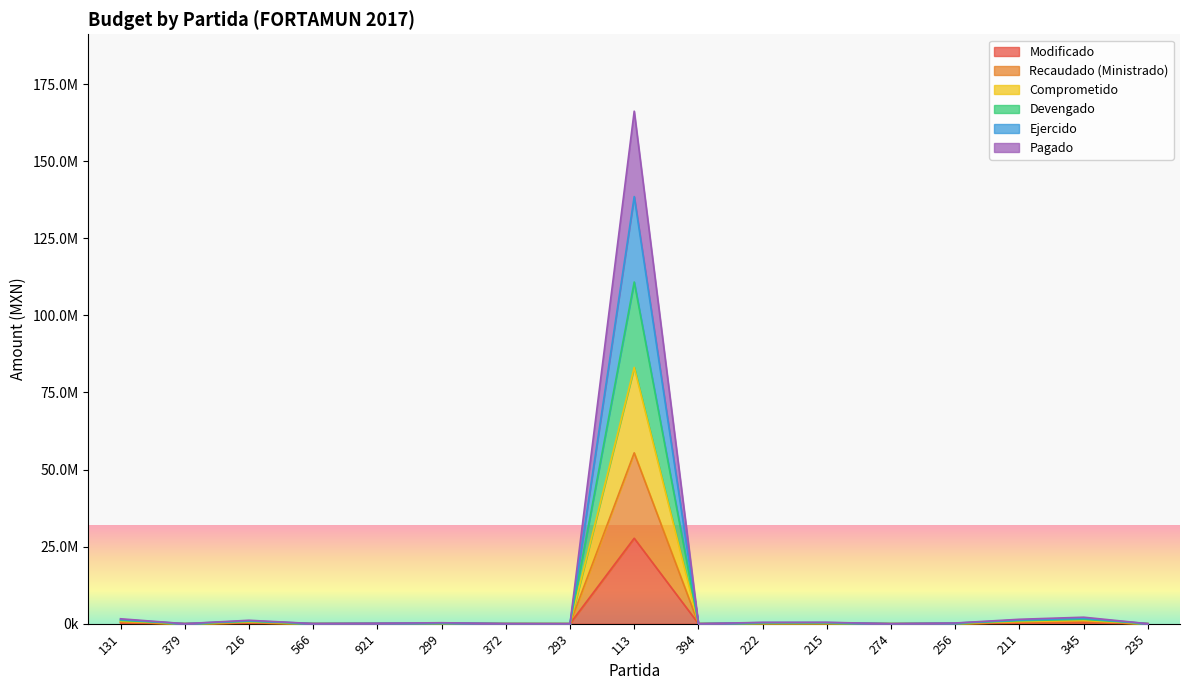

What is the difference between the second highest and second lowest values in the Comprometido series?

1049651.3